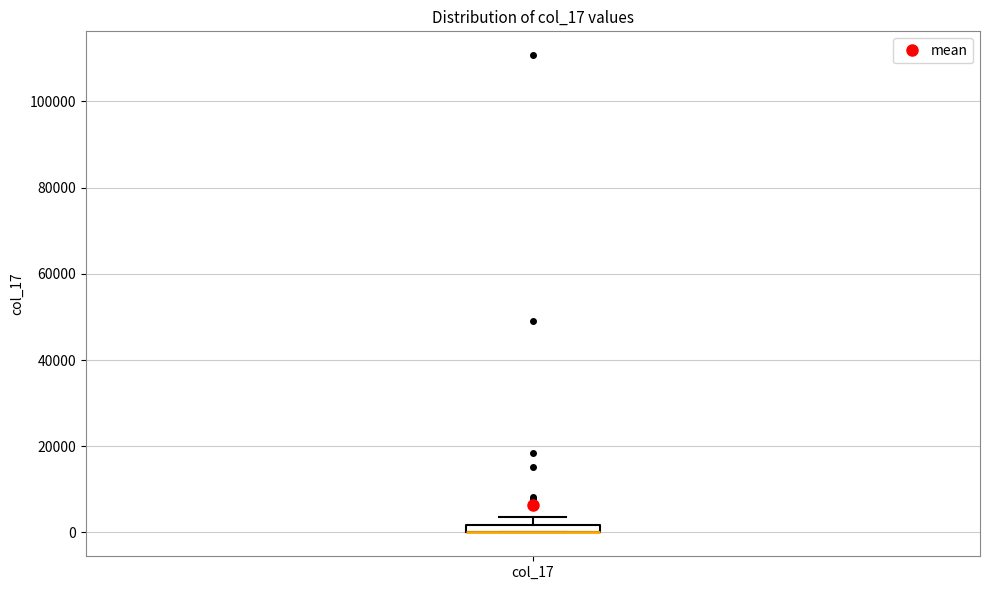

Where is the upper edge of the box for col_17 on the y-axis? The values are not printed on the chart, so give them approximately, as read against the axis.

2000